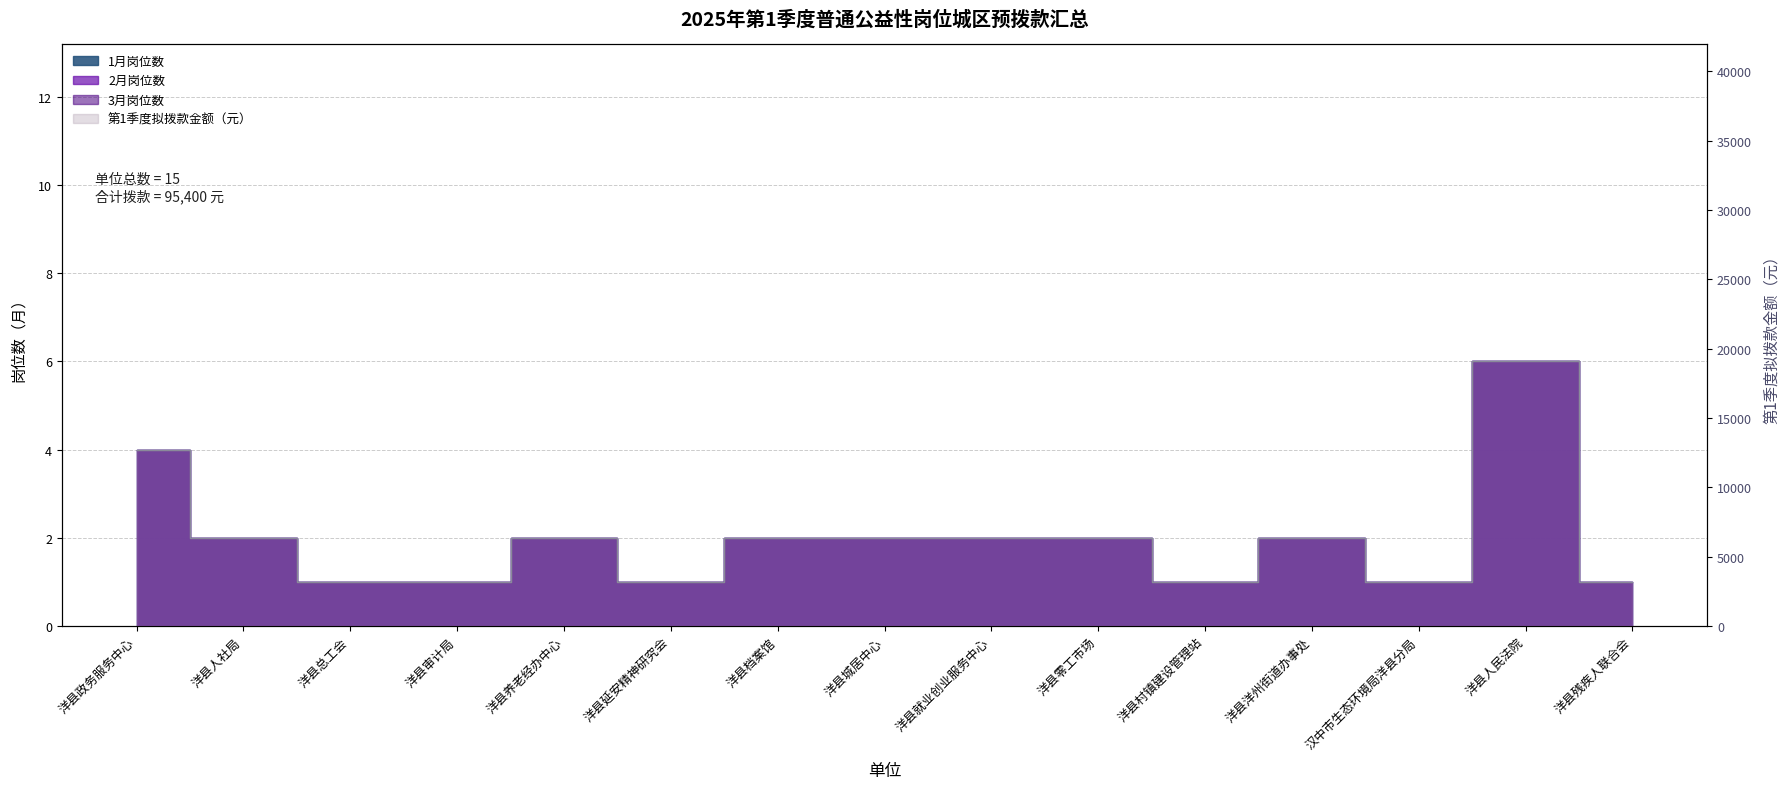

Which series has the largest total across all categories?

第1季度拟拨款金额（元）